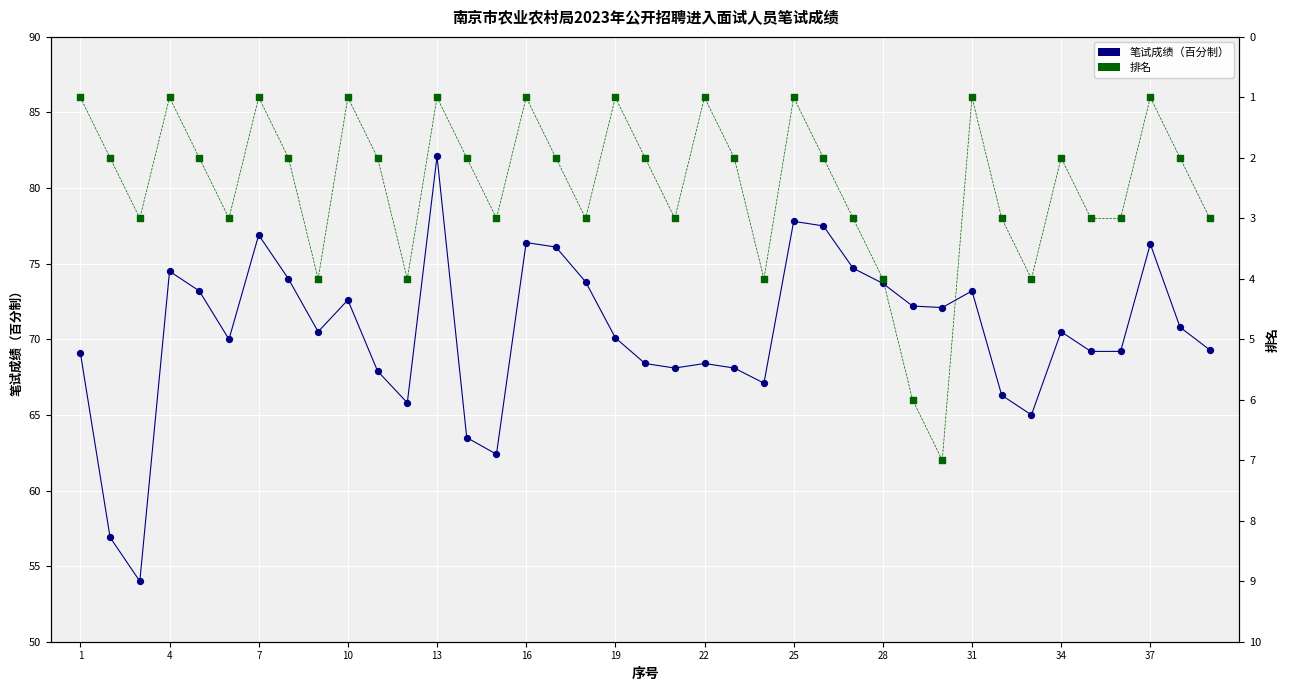

Which series reaches the maximum Y coordinate?

笔试成绩（百分制）